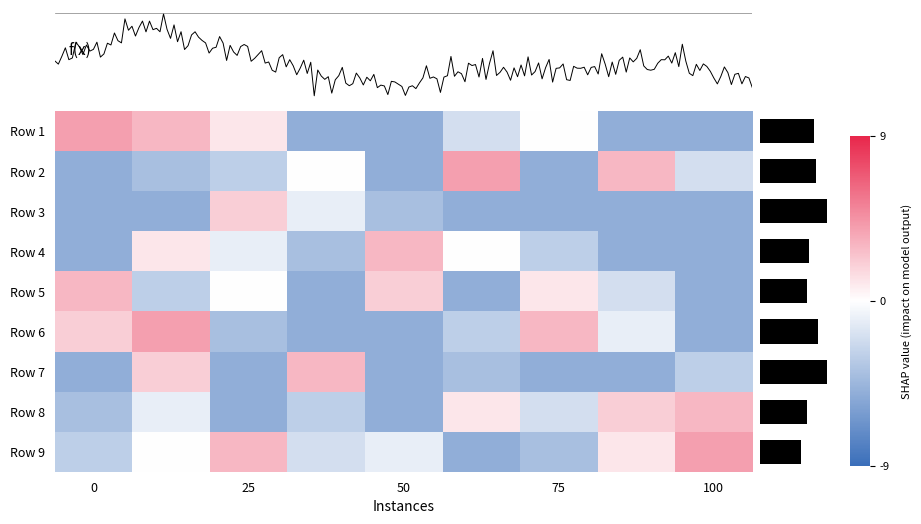

Reading right to left, transcribe all the data shown in this chart.

Row 1: -5	-5	0	-2	-5	-5	1	3	4
Row 2: -2	3	-5	4	-5	0	-3	-4	-5
Row 3: -5	-5	-5	-5	-4	-1	2	-5	-5
Row 4: -5	-5	-3	0	3	-4	-1	1	-5
Row 5: -5	-2	1	-5	2	-5	0	-3	3
Row 6: -5	-1	3	-3	-5	-5	-4	4	2
Row 7: -3	-5	-5	-4	-5	3	-5	2	-5
Row 8: 3	2	-2	1	-5	-3	-5	-1	-4
Row 9: 4	1	-4	-5	-1	-2	3	0	-3